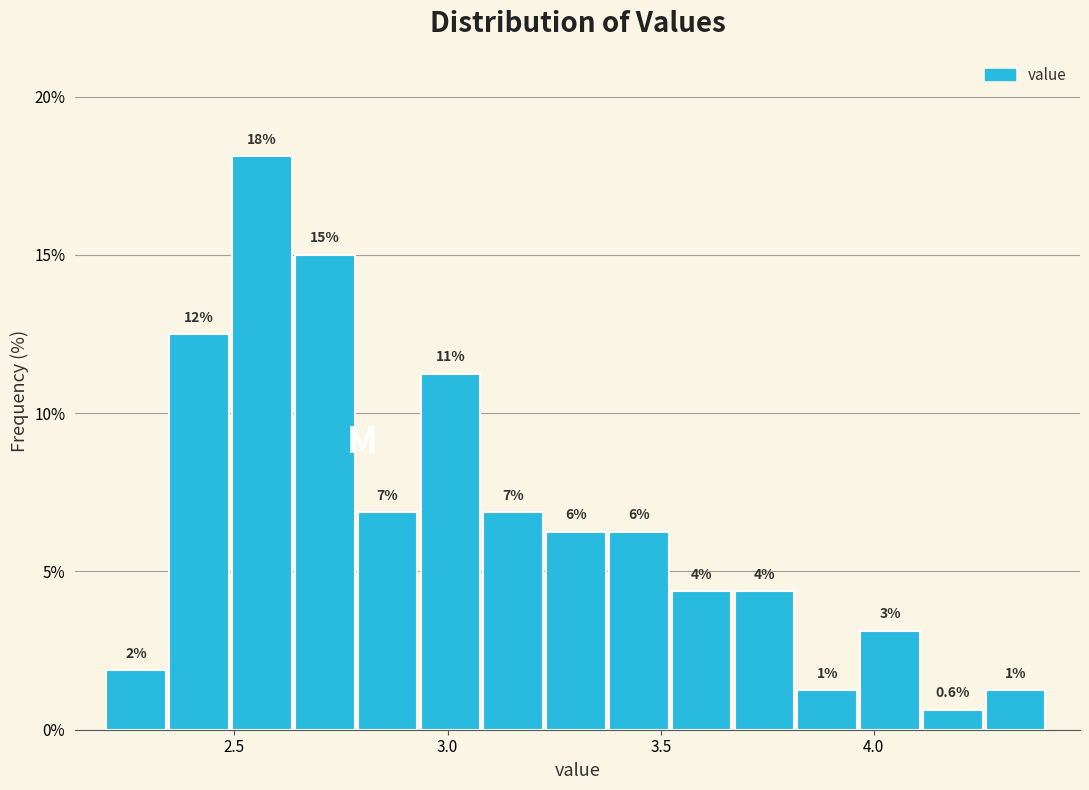

Read against the x-axis, roughly where is the centre of the tallest bar?

2.55